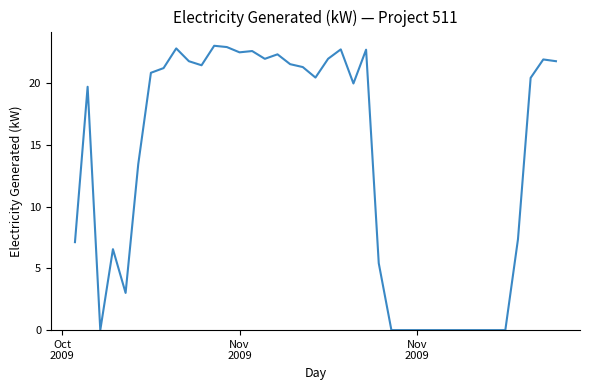

What is the difference between the maximum and second lowest values?

23.0